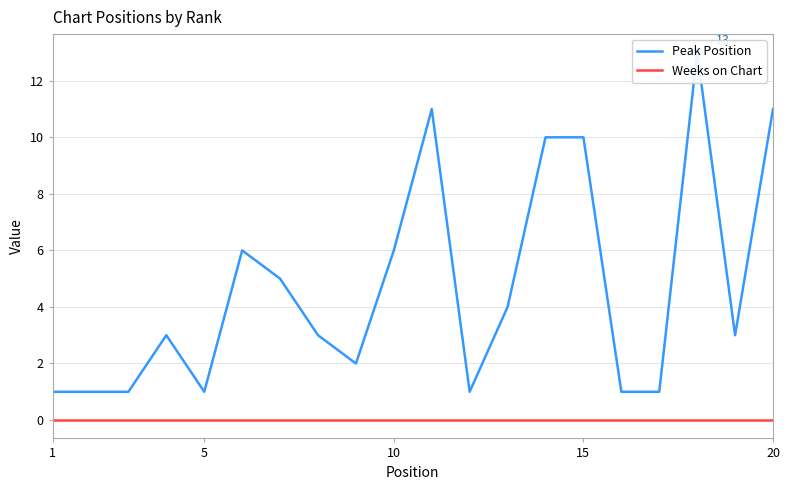

Does the chart display data point markers on the line(s)?

No